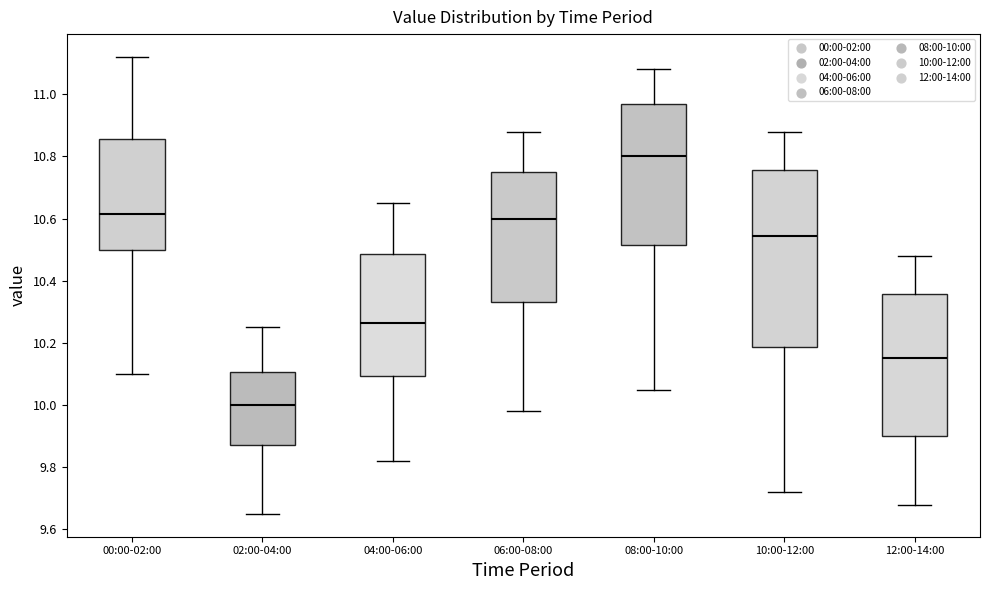

Reading left to right, read every box against the y-axis: the position of its median line, the range the box covers, and the ends of its whiskers. The values are not printed on the chart, so give them approximately, as read against the axis.

00:00-02:00: median 10.62, box 10.50 to 10.86, whiskers 10.10 to 11.12
02:00-04:00: median 10.00, box 9.88 to 10.10, whiskers 9.66 to 10.26
04:00-06:00: median 10.26, box 10.10 to 10.48, whiskers 9.82 to 10.66
06:00-08:00: median 10.60, box 10.34 to 10.76, whiskers 9.98 to 10.88
08:00-10:00: median 10.80, box 10.52 to 10.98, whiskers 10.06 to 11.08
10:00-12:00: median 10.54, box 10.18 to 10.76, whiskers 9.72 to 10.88
12:00-14:00: median 10.16, box 9.90 to 10.36, whiskers 9.68 to 10.48